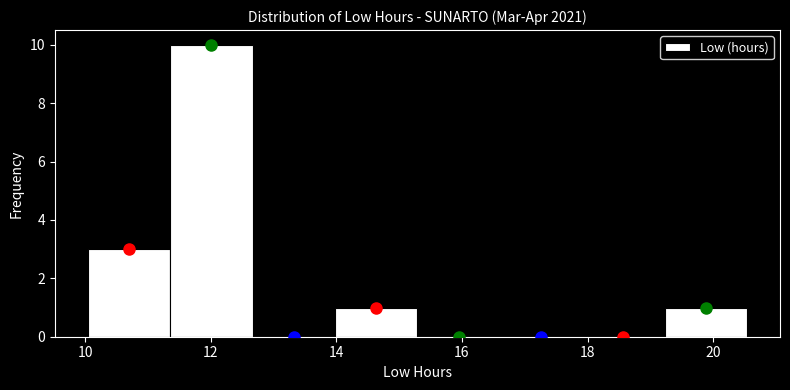

Reading left to right, transcribe this chart: for each bar, give the range it covers on the x-axis and its height. Neither the bar edges nor the heights are printed on the chart, so give them approximately, as read against the axes.

10.0 to 11.4: 3
11.4 to 12.6: 10
12.6 to 14.0: 0
14.0 to 15.2: 1
15.2 to 16.6: 0
16.6 to 18.0: 0
18.0 to 19.2: 0
19.2 to 20.6: 1